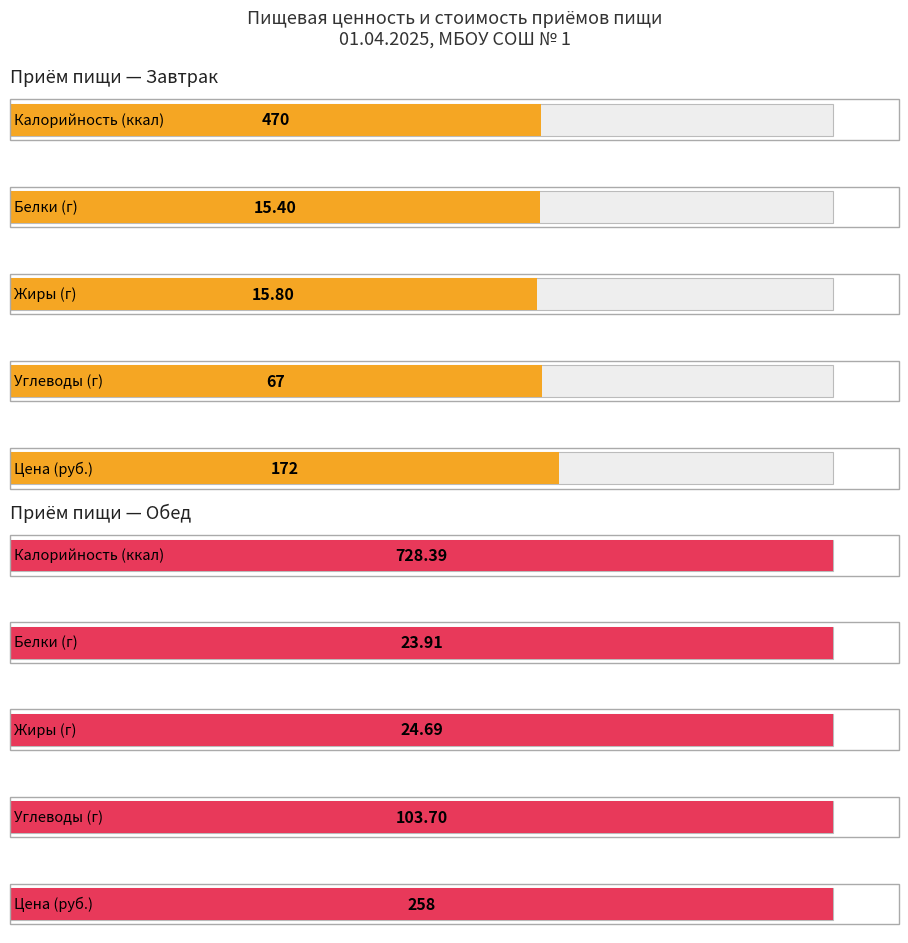

Read the Углеводы value at Обед.

103.7